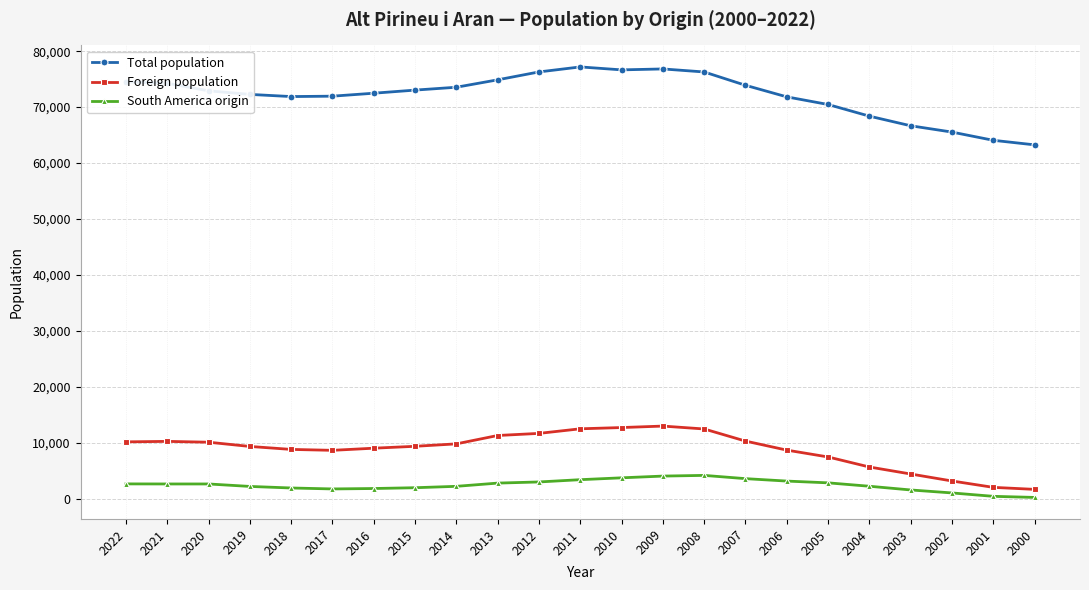

What is the difference between the highest and lowest values at 2005?

67659